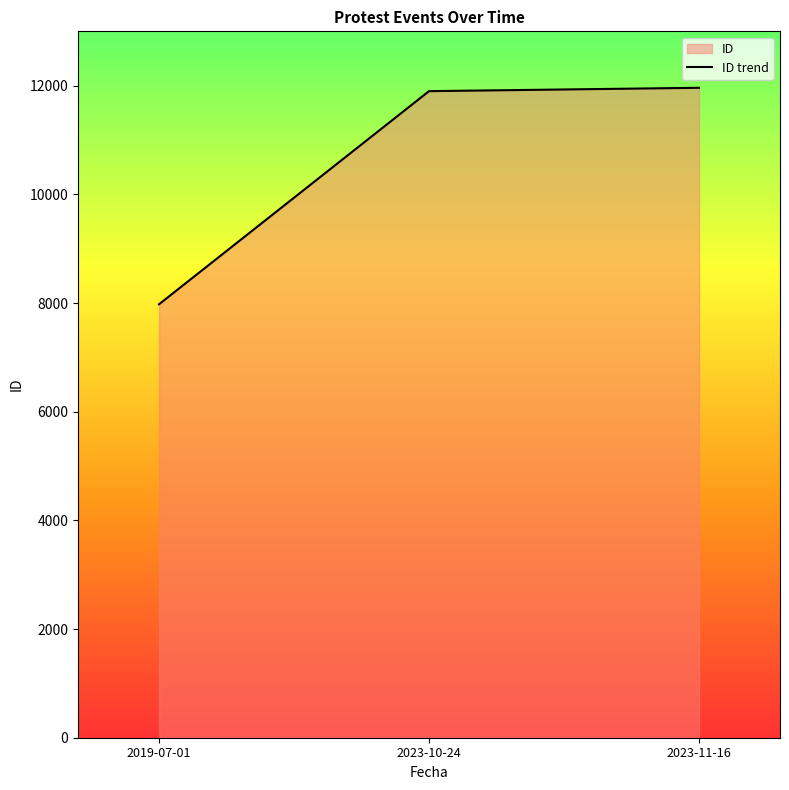

Reading left to right, transcribe all the data shown in this chart.

2019-07-01=7977	2023-10-24=11899	2023-11-16=11961